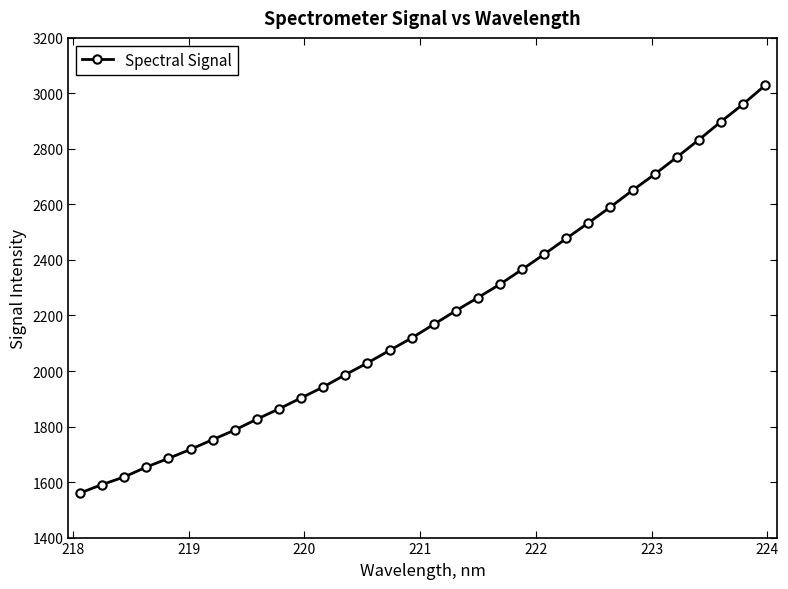

True or false: the data has more than 2 interior local peaks.

False